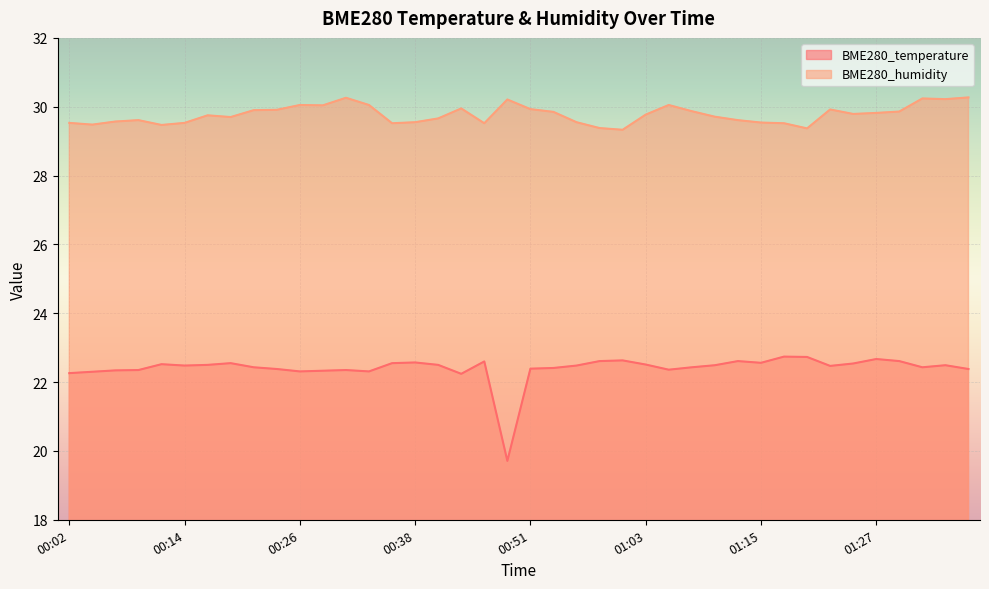

How many interior local valleys does the BME280_humidity series have?

10